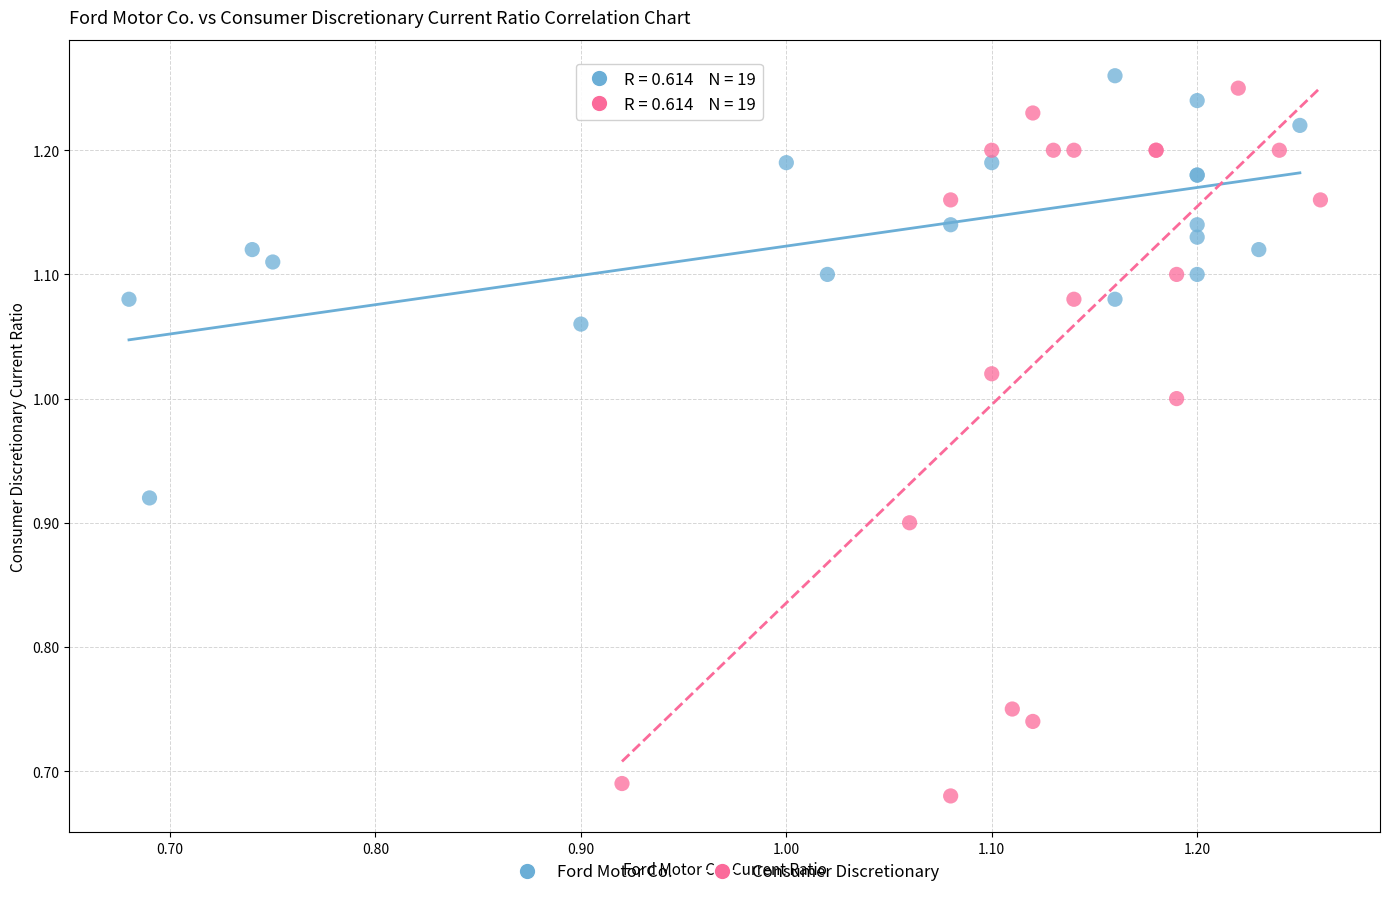

Which series contains the highest Y value?

Ford Motor Co.